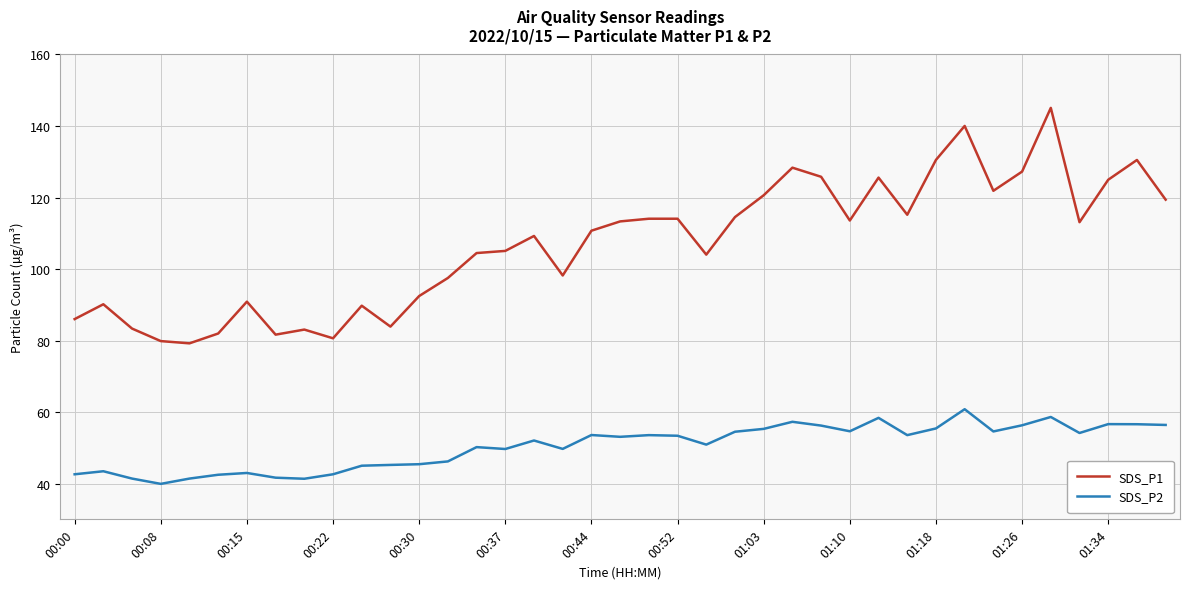

What is the minimum value shown in the chart?

39.9